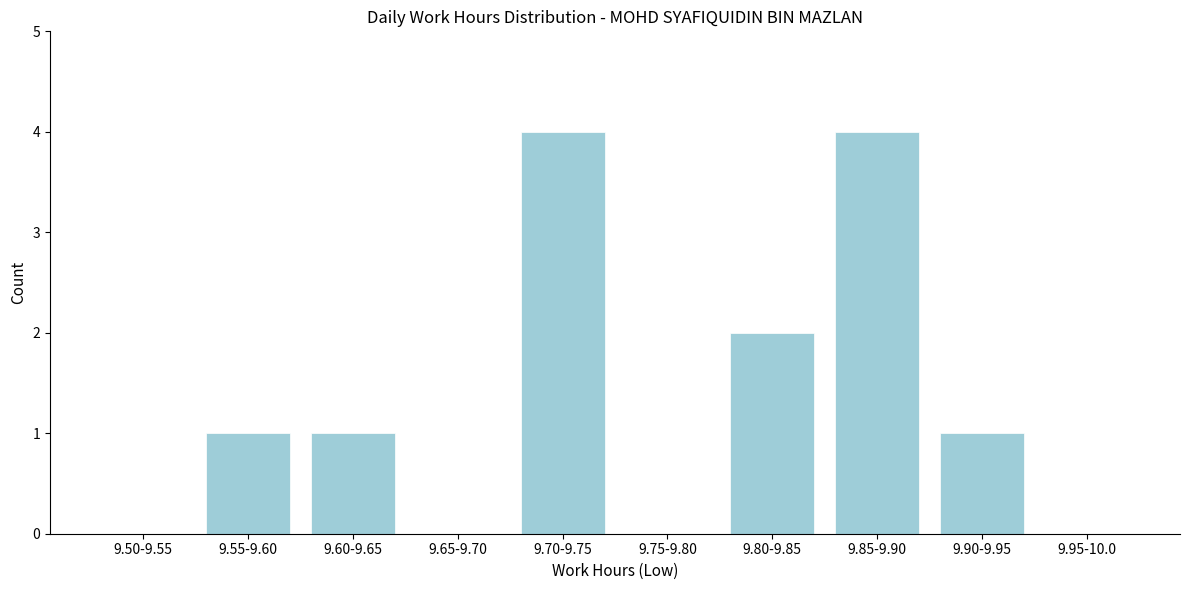

Reading left to right, transcribe all the data shown in this chart.

9.50-9.55=0	9.55-9.60=1	9.60-9.65=1	9.65-9.70=0	9.70-9.75=4	9.75-9.80=0	9.80-9.85=2	9.85-9.90=4	9.90-9.95=1	9.95-10.0=0